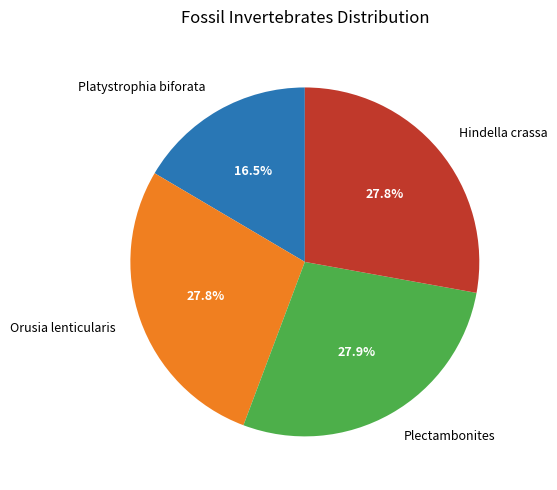

What percentage is NOT represented by Plectambonites?

72.1%